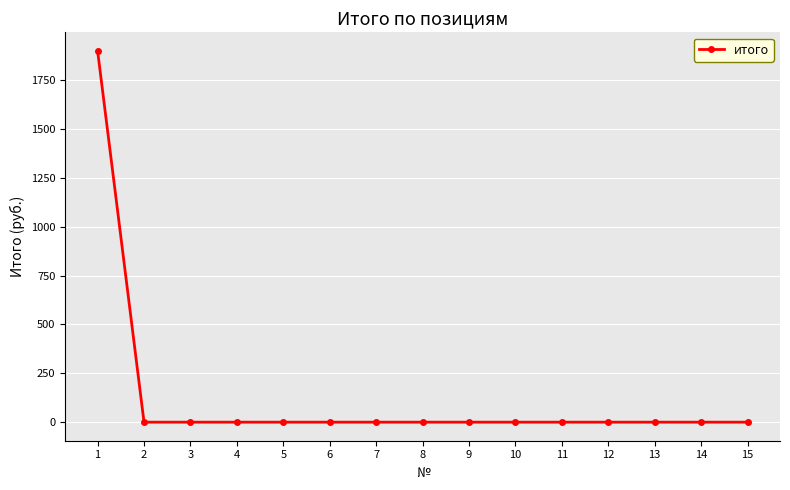

What is the greatest value displayed?

1900